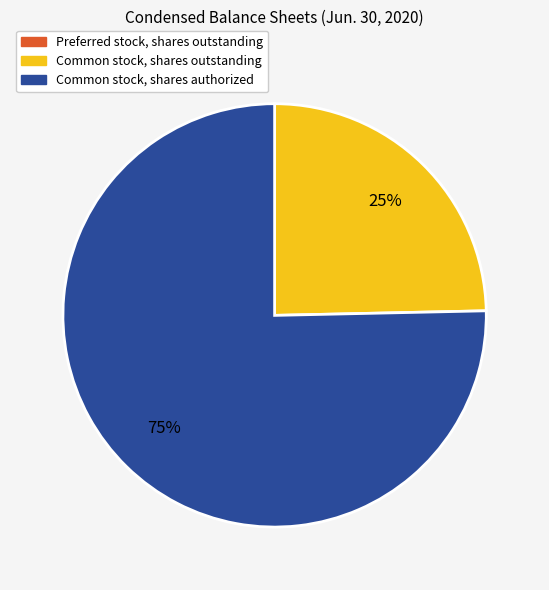

What percentage is the Common stock, shares authorized slice, to the nearest percent?

75%